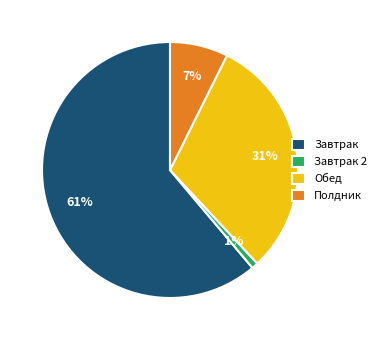

Combined, do Полдник and Обед account for over 50%?

No